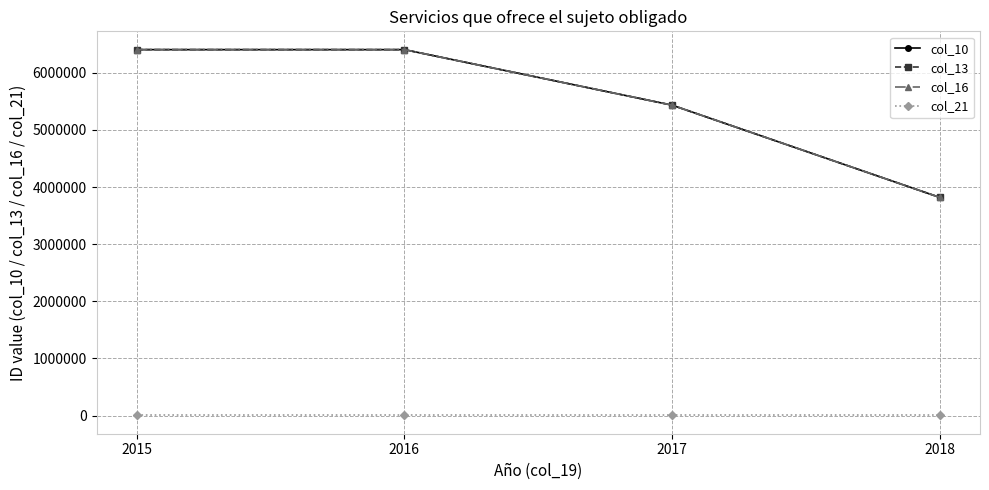

At 2018, list the series in order from smallest to largest.

col_21, col_10, col_13, col_16